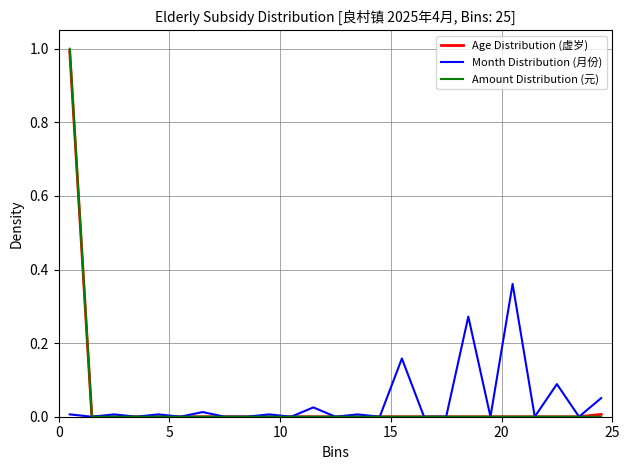

What is the greatest value displayed?

1.0